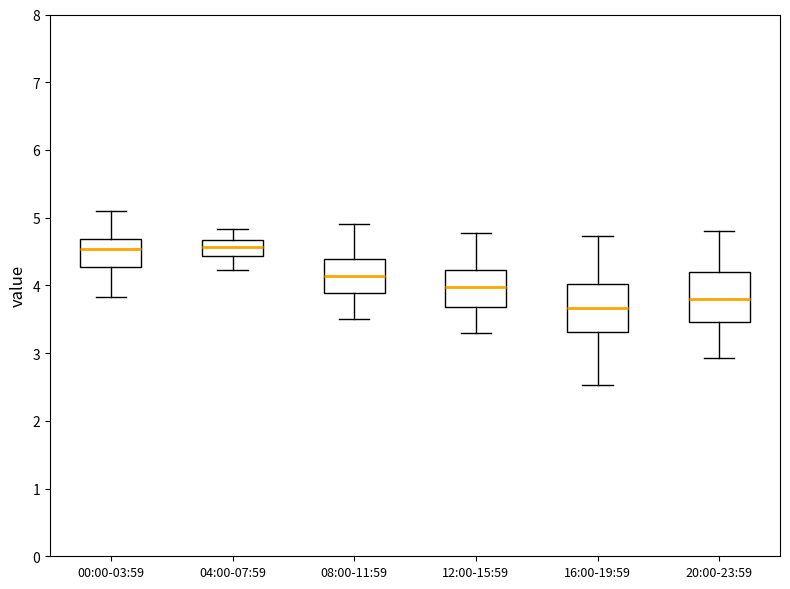

Which box's median line is the lowest?

16:00-19:59